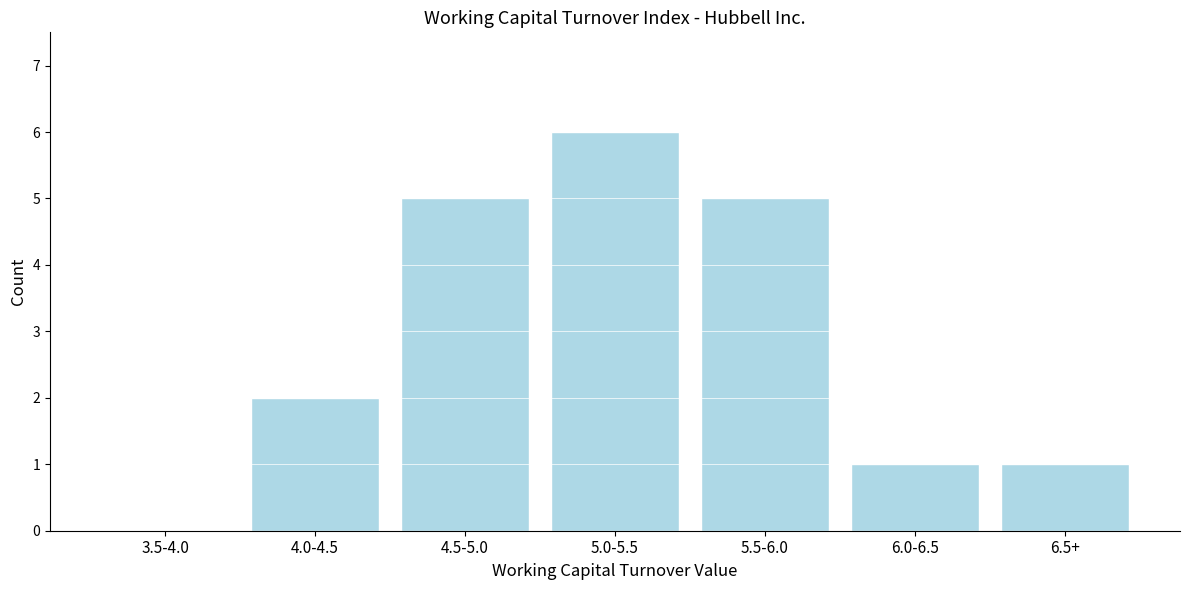

Is it true that the value at 4.5-5.0 is 5?

True